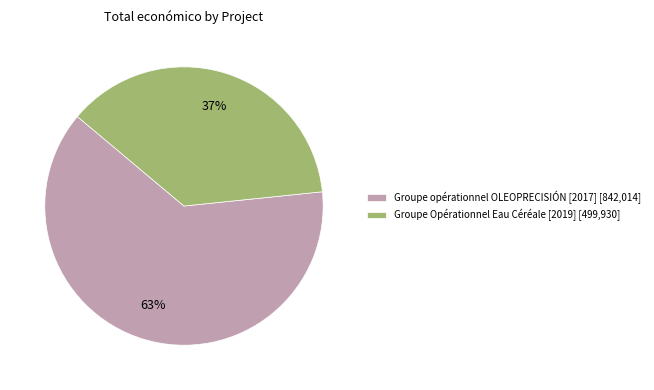

Is Groupe opérationnel OLEOPRECISIÓN [2017] the majority of the pie?

Yes